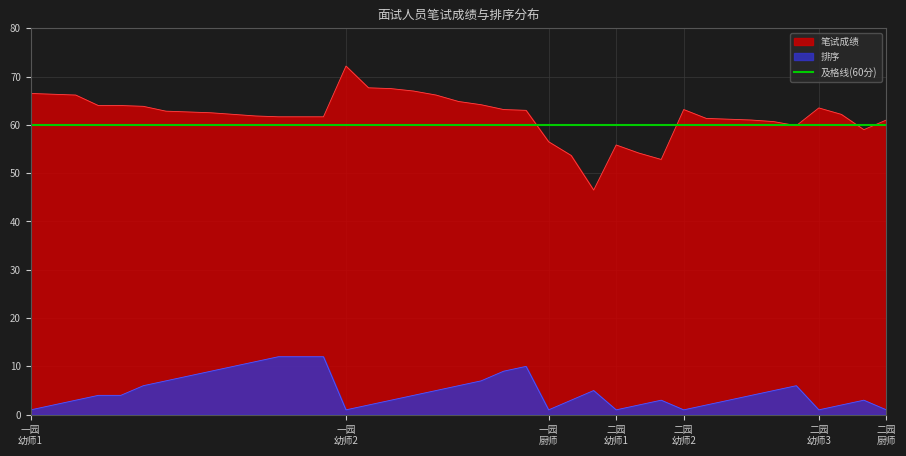

In 排序, how many points are lower than both neighbors (excluding endpoints)?

5